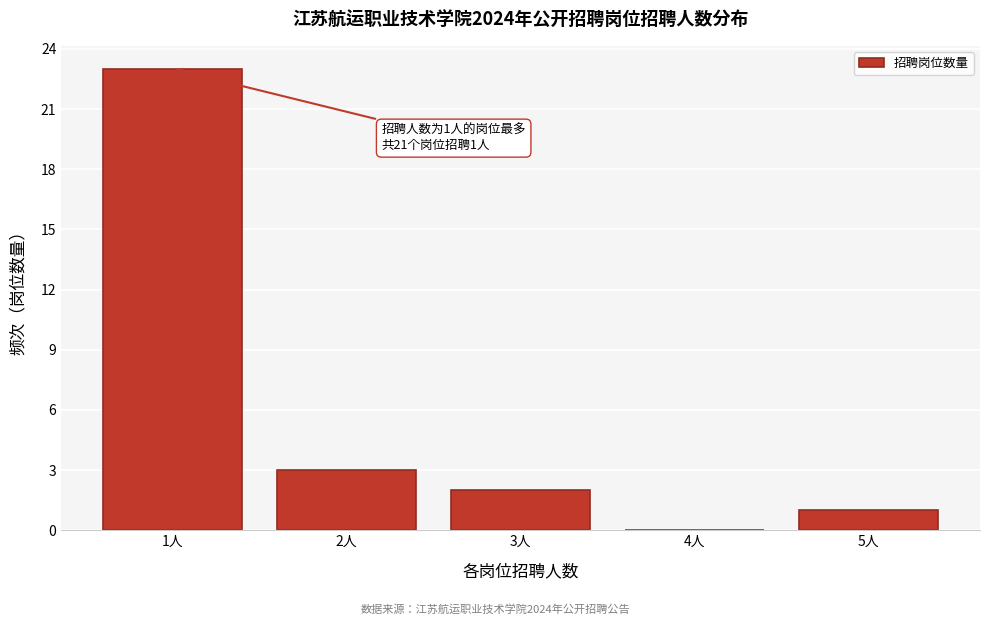

Reading left to right, what are all the values shown in this chart?

1人=23	2人=3	3人=2	4人=0	5人=1